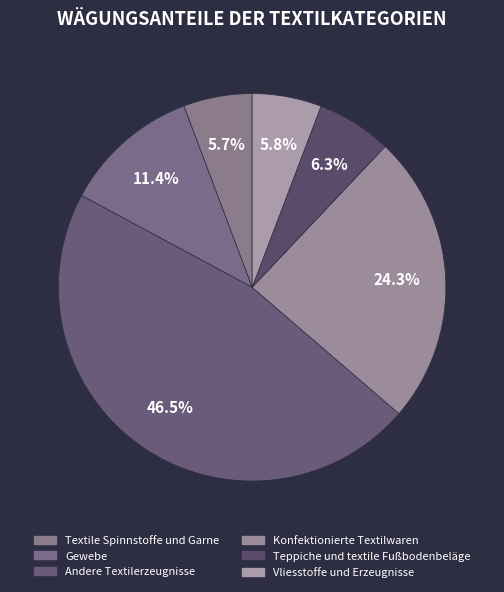

Which slice is the largest?

Andere Textilerzeugnisse